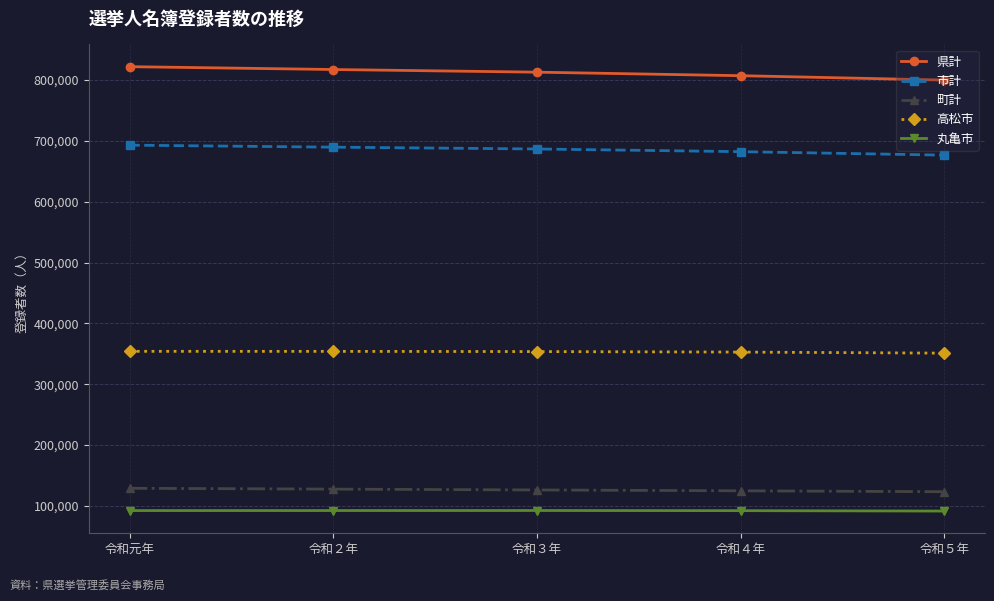

What is the label of the 4th point from the left?

令和４年